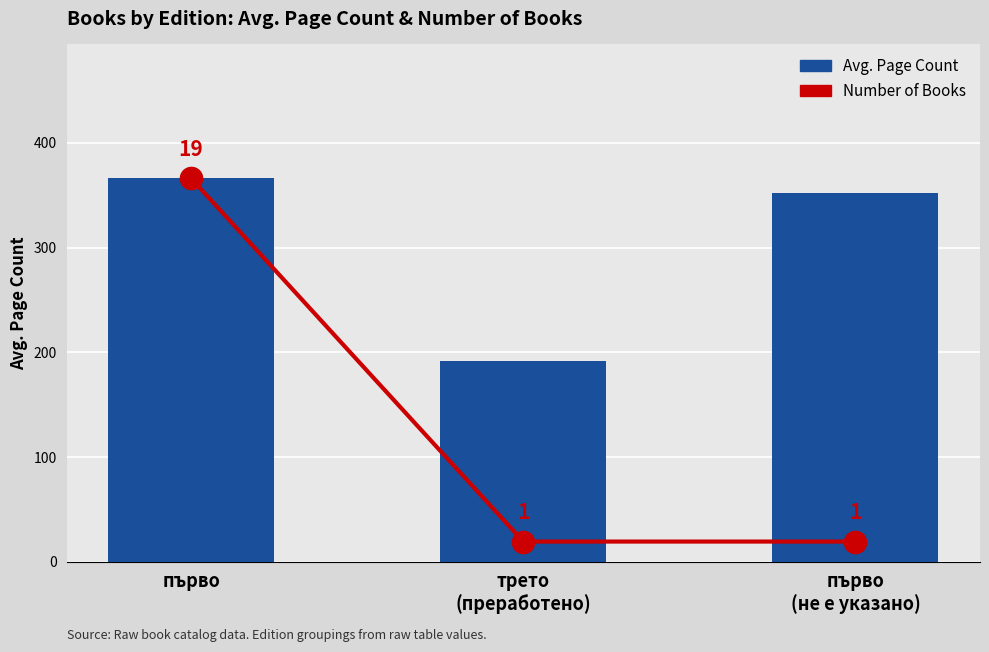

What are all the series names shown in the legend?

Number of Books, Avg. Page Count